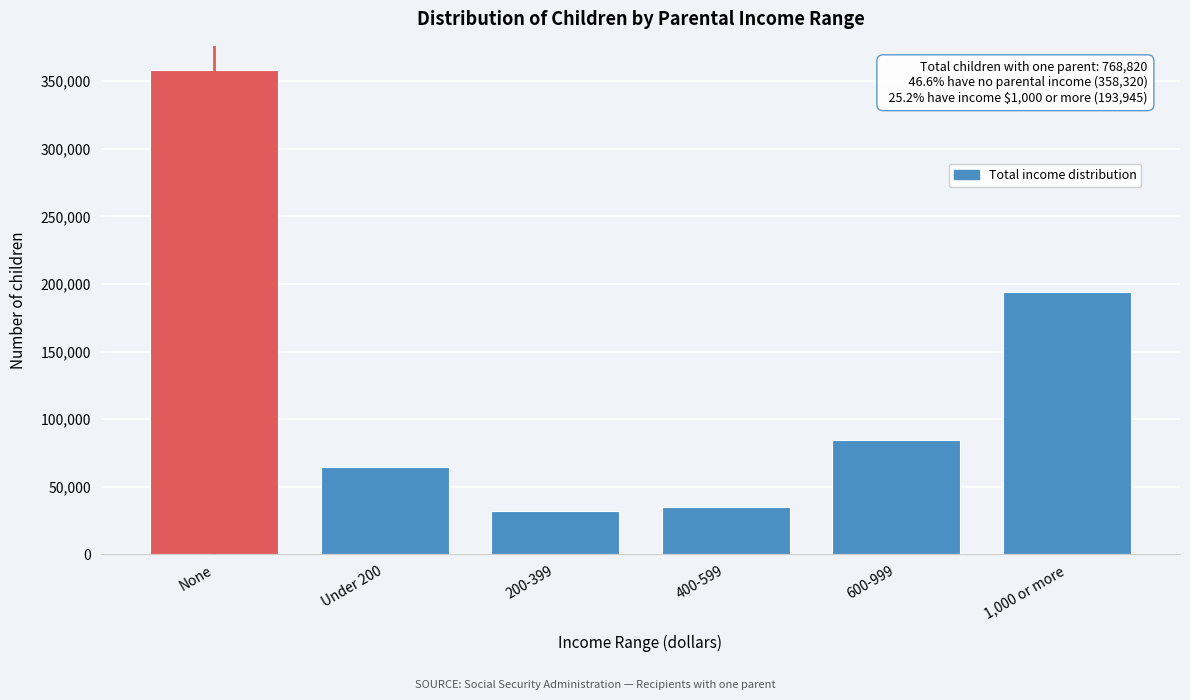

Reading left to right, list all the values displayed in this chart.

None=358320	Under 200=64645	200-399=32335	400-599=34825	600-999=84750	1,000 or more=193945